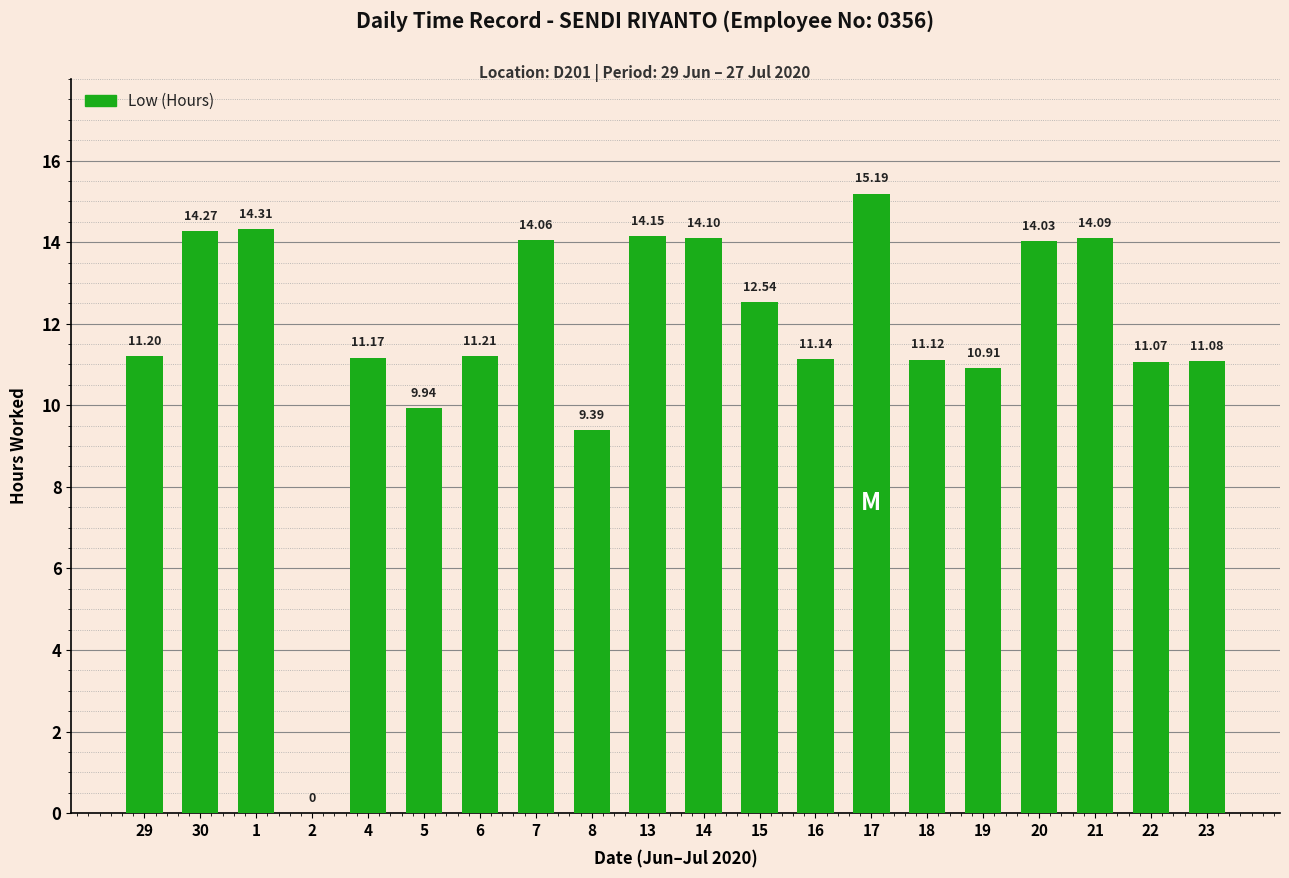

What is the sum of all values?

235.0